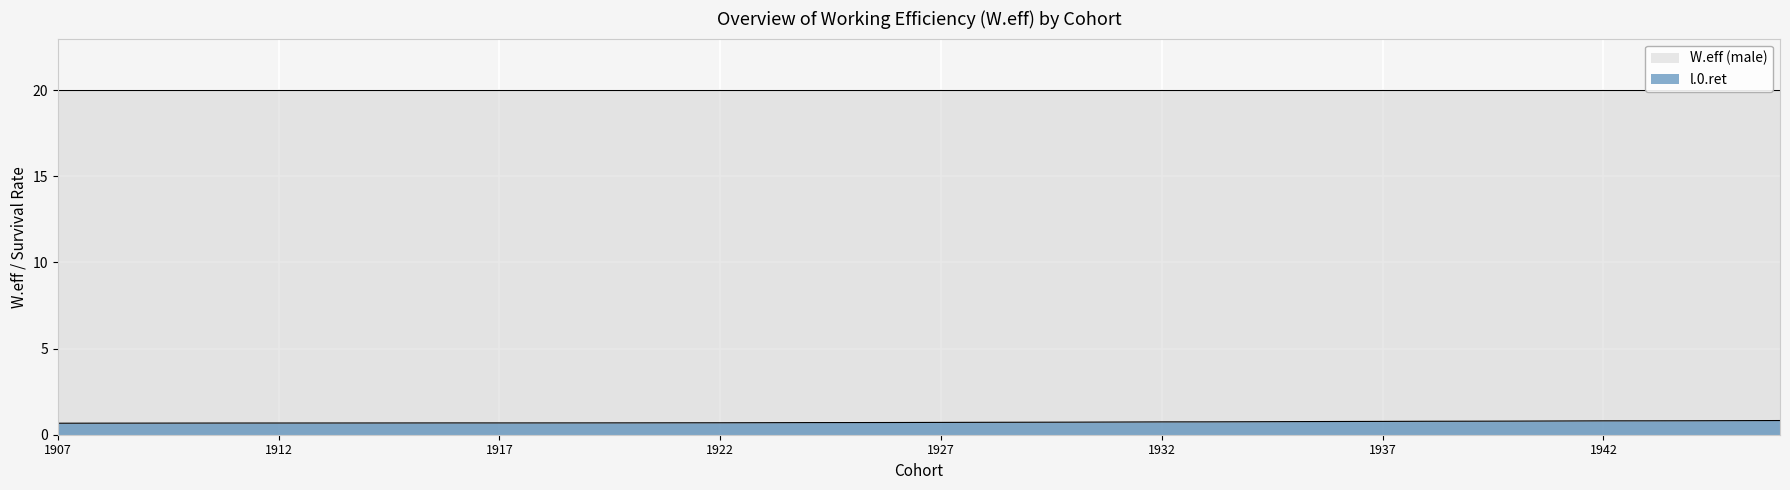

Is it true that l.0.ret equals 0.7 at 1932?

True